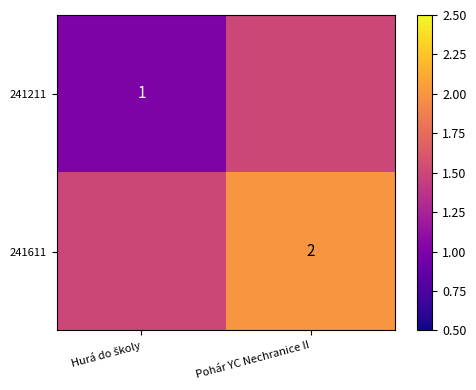

The 241611 series shows 1.3 at Pohár YC Nechranice II. True or false?

False